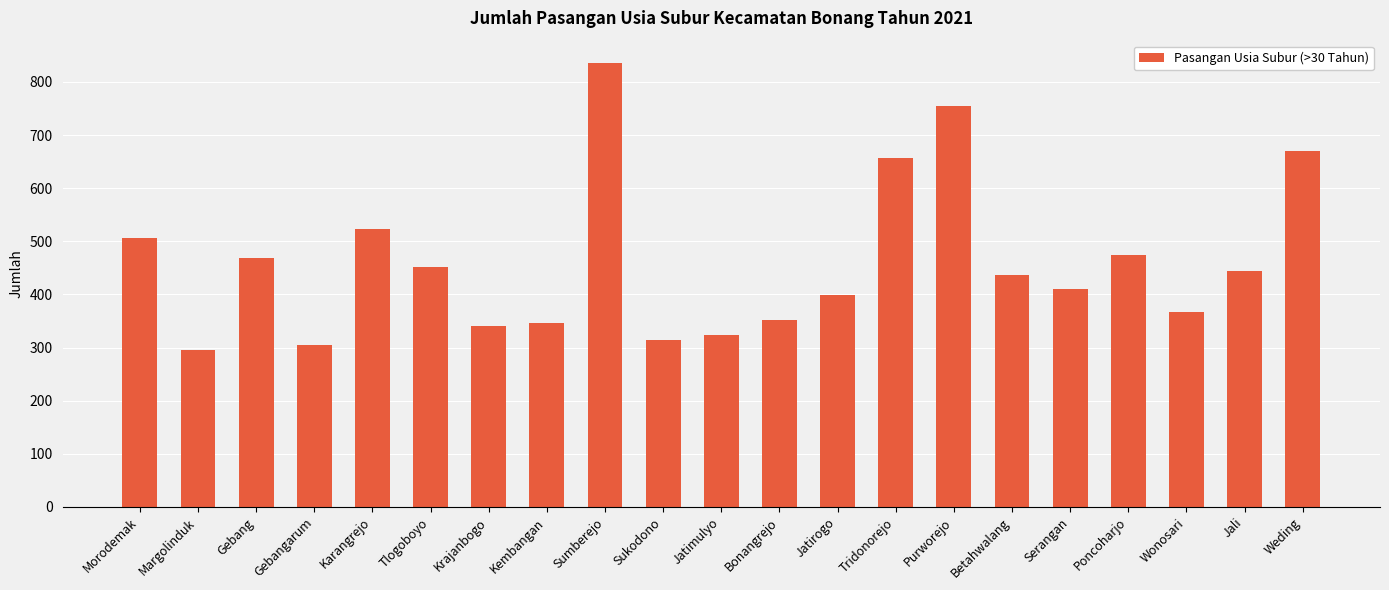

True or false: the data shows 452 at Tlogoboyo.

True